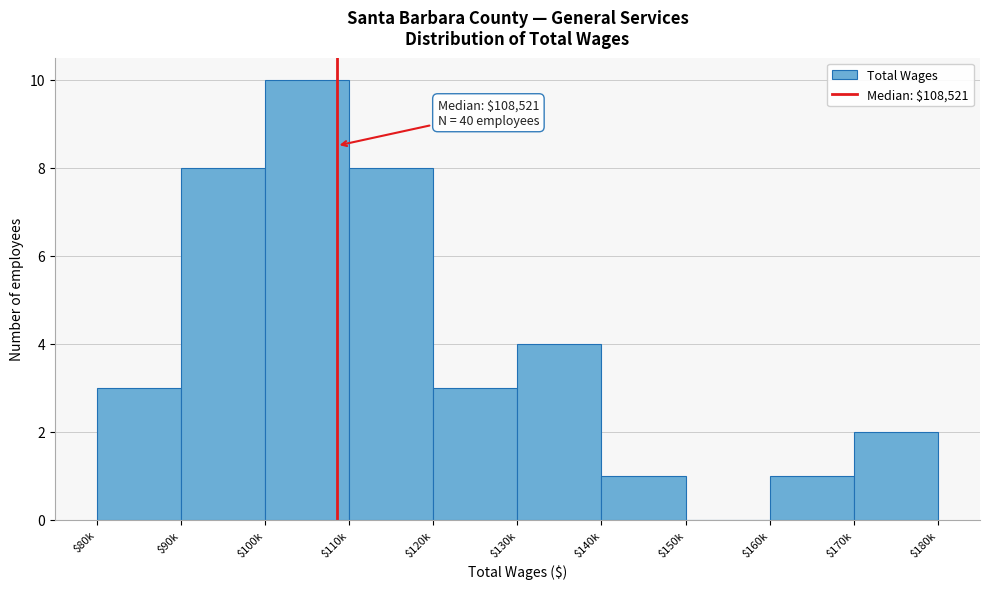

What is the greatest value displayed?

10